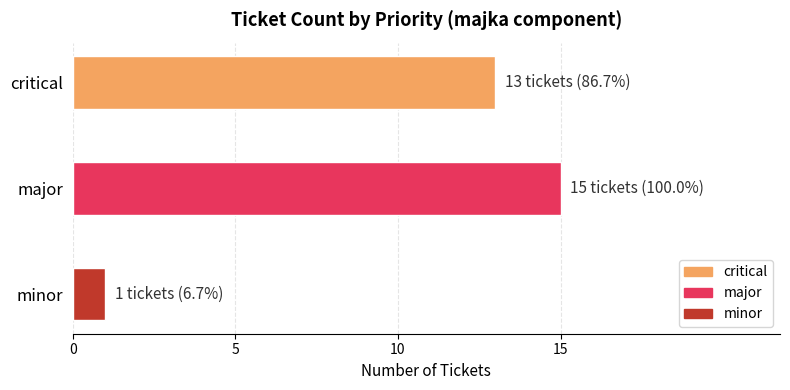

Reading top to bottom, what are all the values shown in this chart?

critical=13	major=15	minor=1